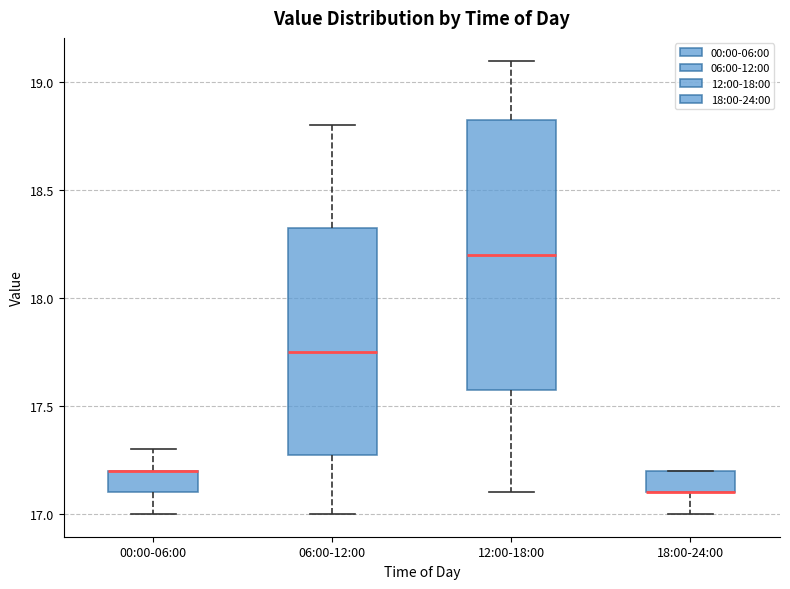

Reading left to right, transcribe this box plot: for each box, give where its median line is, the range the box spans, and where its two whiskers end, as read against the y-axis. The values are not printed on the chart, so give them approximately, as read against the axis.

00:00-06:00: median 17.20 (drawn on the box's upper edge), box 17.10 to 17.20, whiskers 17.00 to 17.30
06:00-12:00: median 17.75, box 17.30 to 18.35, whiskers 17.00 to 18.80
12:00-18:00: median 18.20, box 17.60 to 18.85, whiskers 17.10 to 19.10
18:00-24:00: median 17.10 (drawn on the box's lower edge), box 17.10 to 17.20, whiskers 17.00 to 17.20